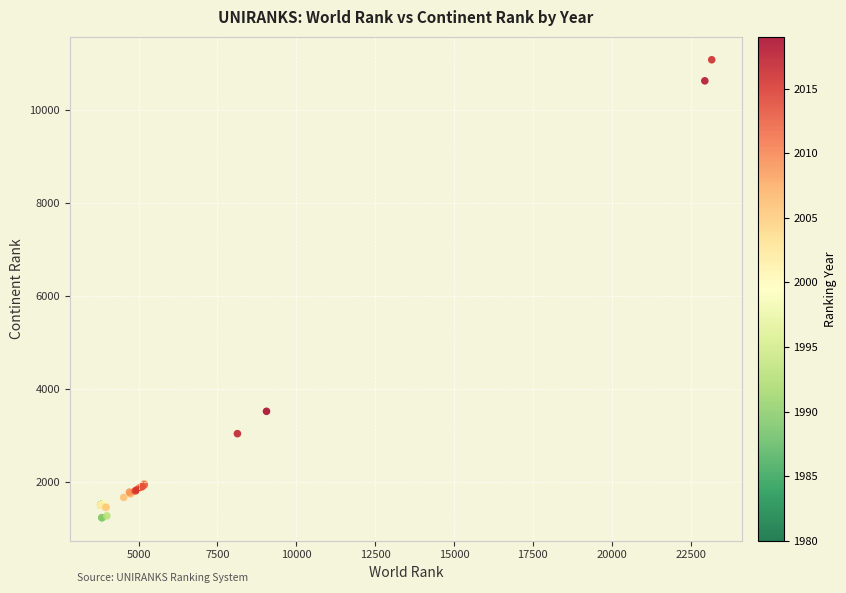

What Y value in the scatter plot is closest to 6150?

3517